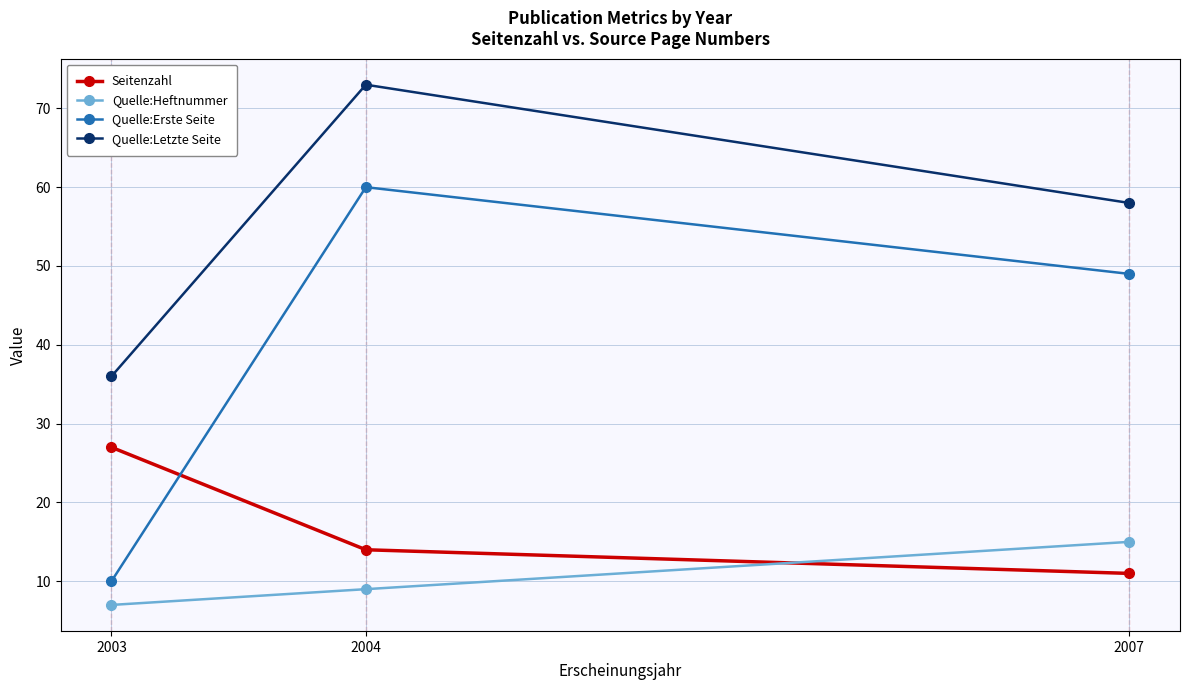

What are all the series names shown in the legend?

Seitenzahl, Quelle:Heftnummer, Quelle:Erste Seite, Quelle:Letzte Seite